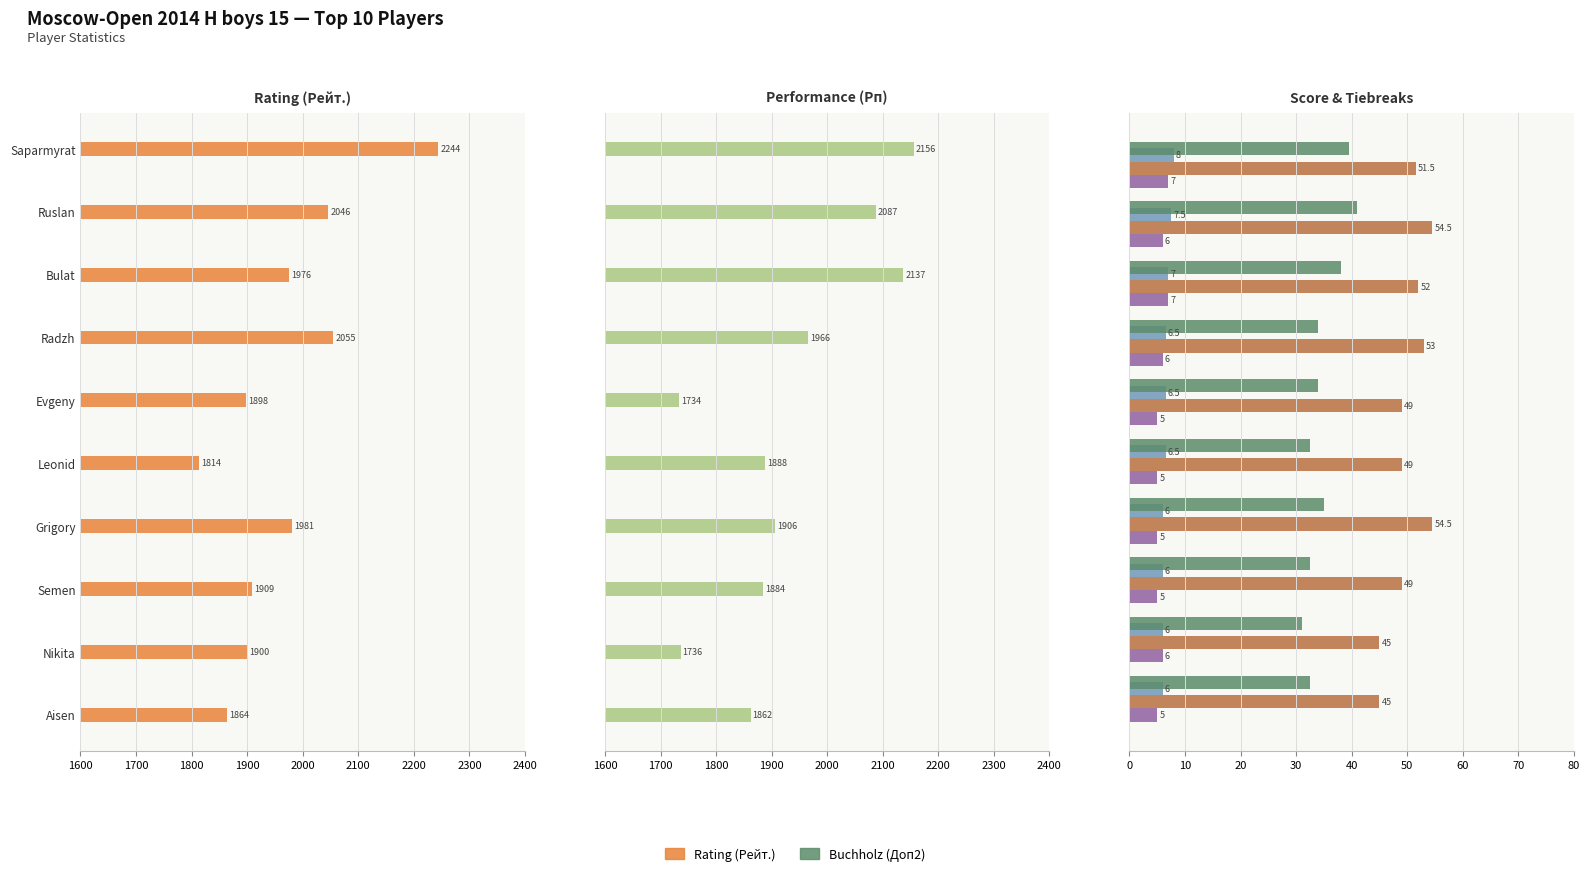

What is the difference between the maximum and minimum values in the Performance (Рп) series?

422.0